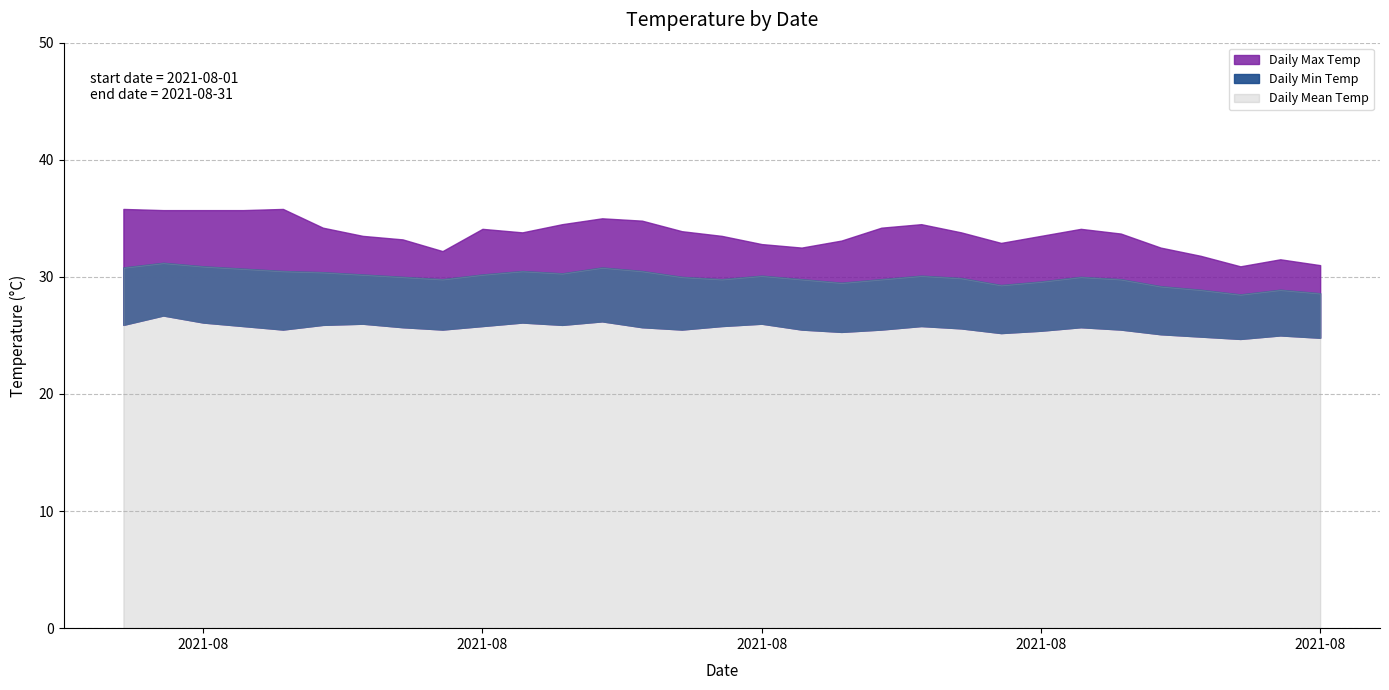

Reading left to right, extract all data points from this chart.

Daily Max Temp: 35.8	35.7	35.7	35.7	35.8	34.2	33.5	33.2	32.2	34.1	33.8	34.5	35.0	34.8	33.9	33.5	32.8	32.5	33.1	34.2	34.5	33.8	32.9	33.5	34.1	33.7	32.5	31.8	30.9	31.5	31.0
Daily Min Temp: 25.9	26.7	26.1	25.8	25.5	25.9	26.0	25.7	25.5	25.8	26.1	25.9	26.2	25.7	25.5	25.8	26.0	25.5	25.3	25.5	25.8	25.6	25.2	25.4	25.7	25.5	25.1	24.9	24.7	25.0	24.8
Daily Mean Temp: 30.8	31.2	30.9	30.7	30.5	30.4	30.2	30.0	29.8	30.2	30.5	30.3	30.8	30.5	30.0	29.8	30.1	29.8	29.5	29.8	30.1	29.9	29.3	29.6	30.0	29.8	29.2	28.9	28.5	28.9	28.6